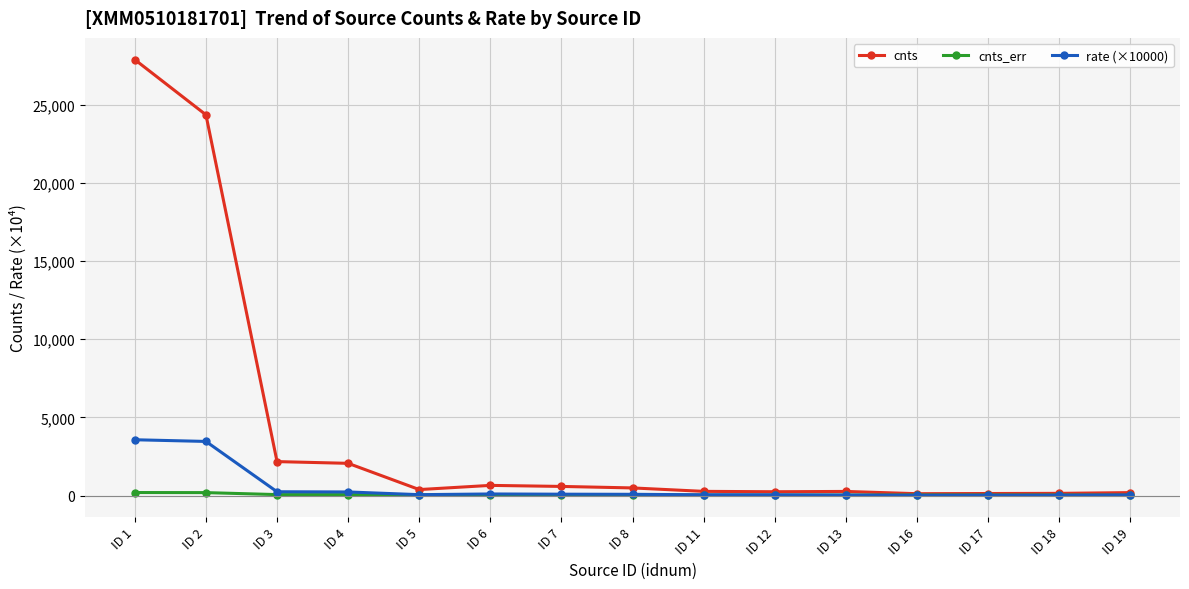

Between ID 1 and ID 17, which series saw the biggest shift?

cnts